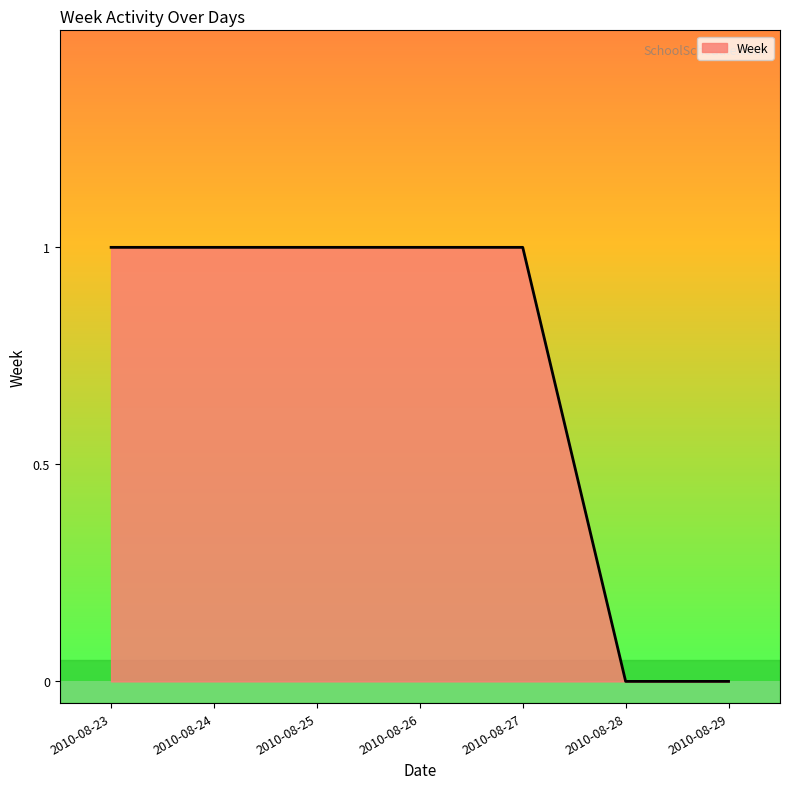

Count the number of data series in this chart.

1